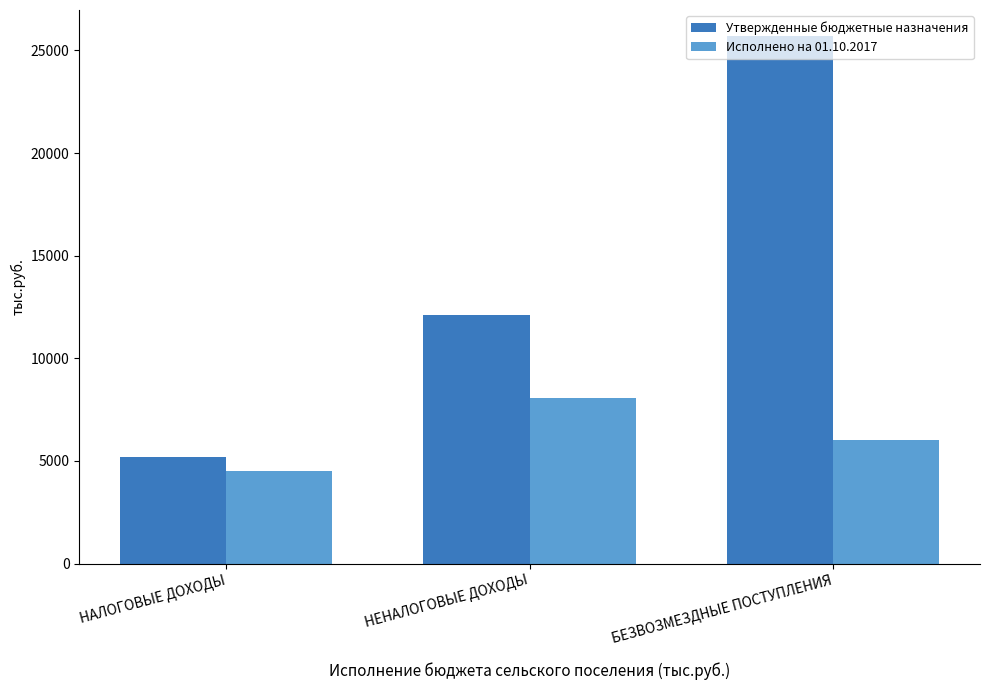

Which series has the widest spread of values?

Утвержденные бюджетные назначения